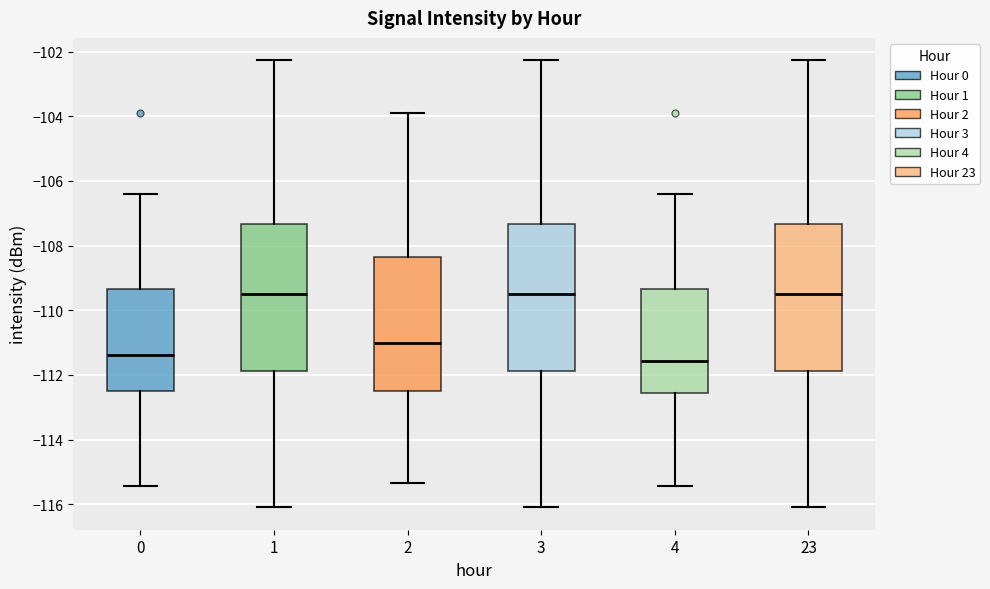

Where is the lower edge of the box at x = 1 on the y-axis? The values are not printed on the chart, so give them approximately, as read against the axis.

-111.8